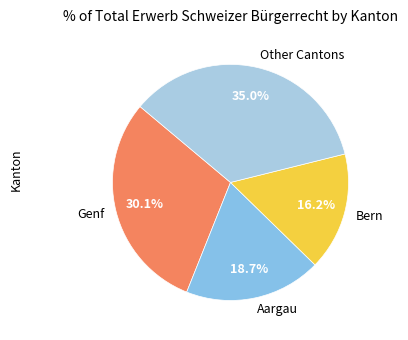

To the nearest percent, what is the difference between the largest and smallest slice percentages?

19%